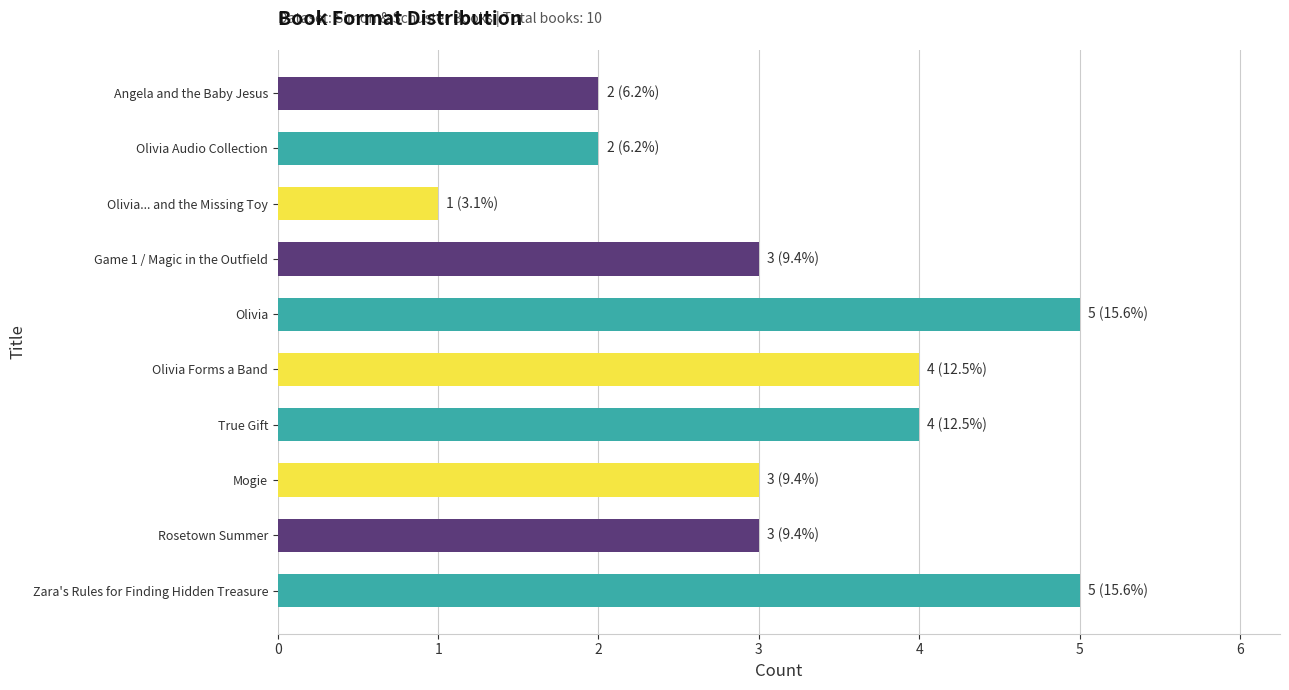

What is the sum of the values at Olivia Audio Collection and Angela and the Baby Jesus?

4